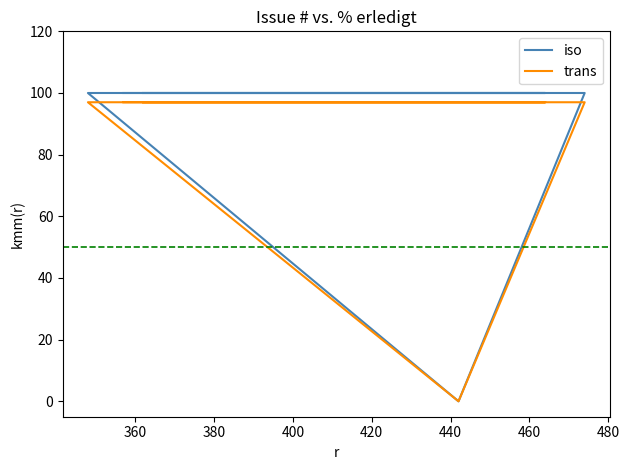

What are all the series names shown in the legend?

iso, trans